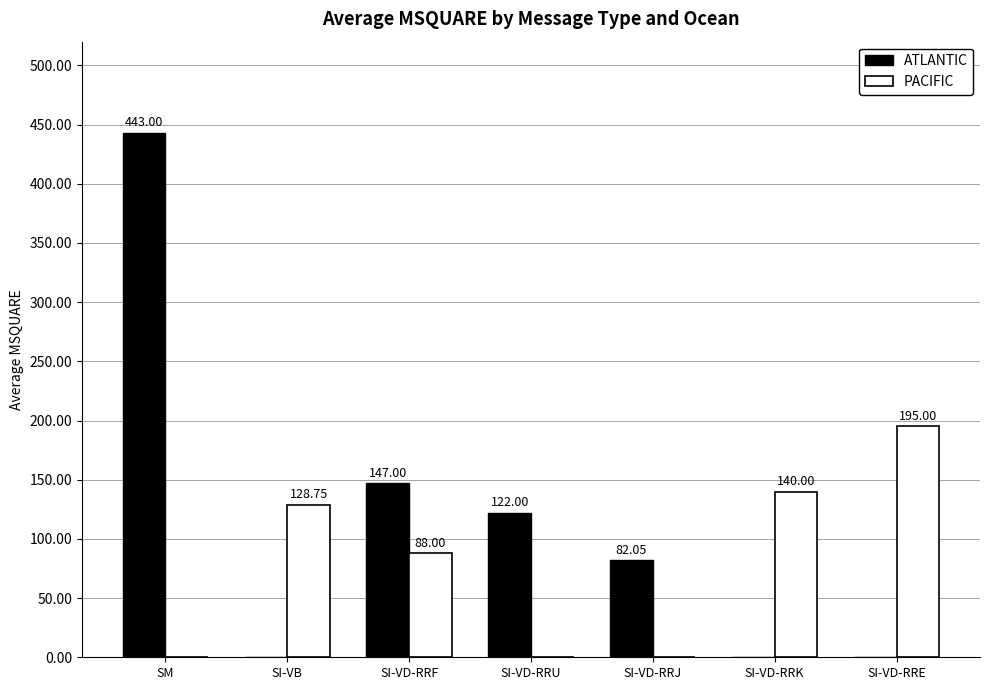

True or false: ATLANTIC has a value of 234.3 at SI-VD-RRF.

False